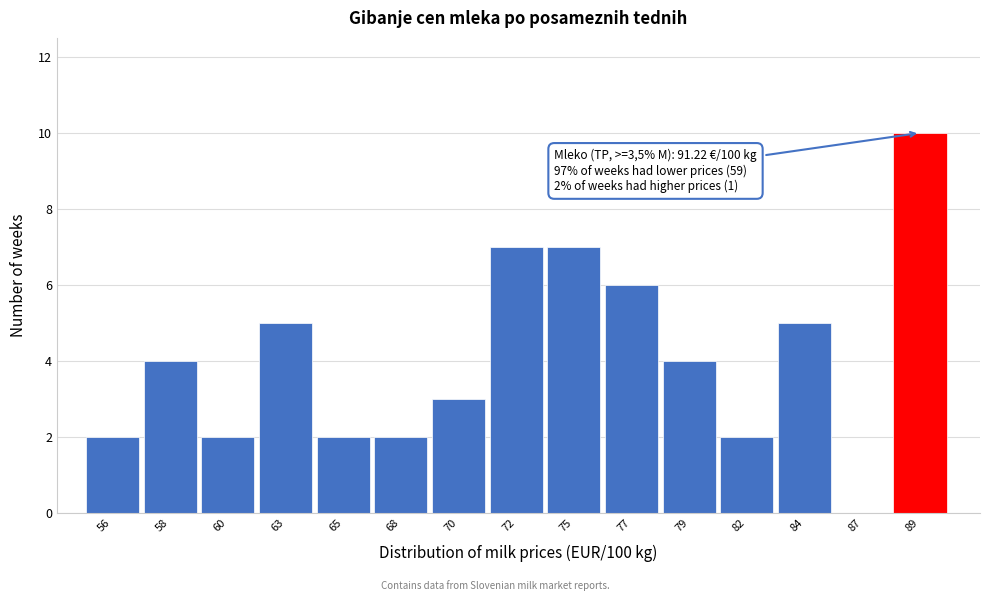

Reading right to left, transcribe all the data shown in this chart.

89=10	87=0	84=5	82=2	79=4	77=6	75=7	72=7	70=3	68=2	65=2	63=5	60=2	58=4	56=2